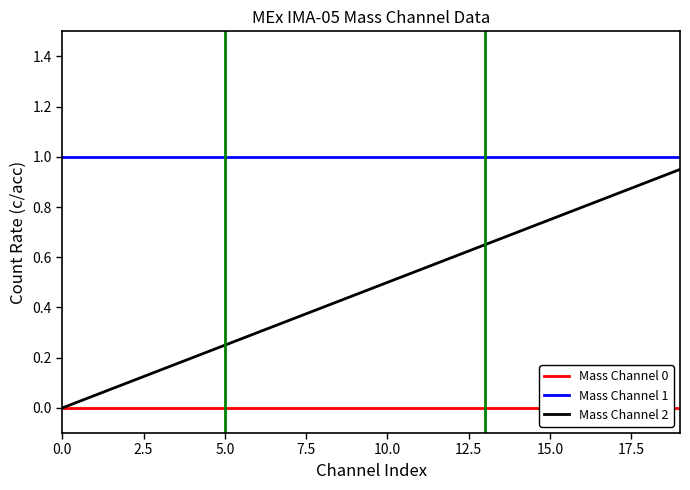

How many lines are shown in the chart?

3